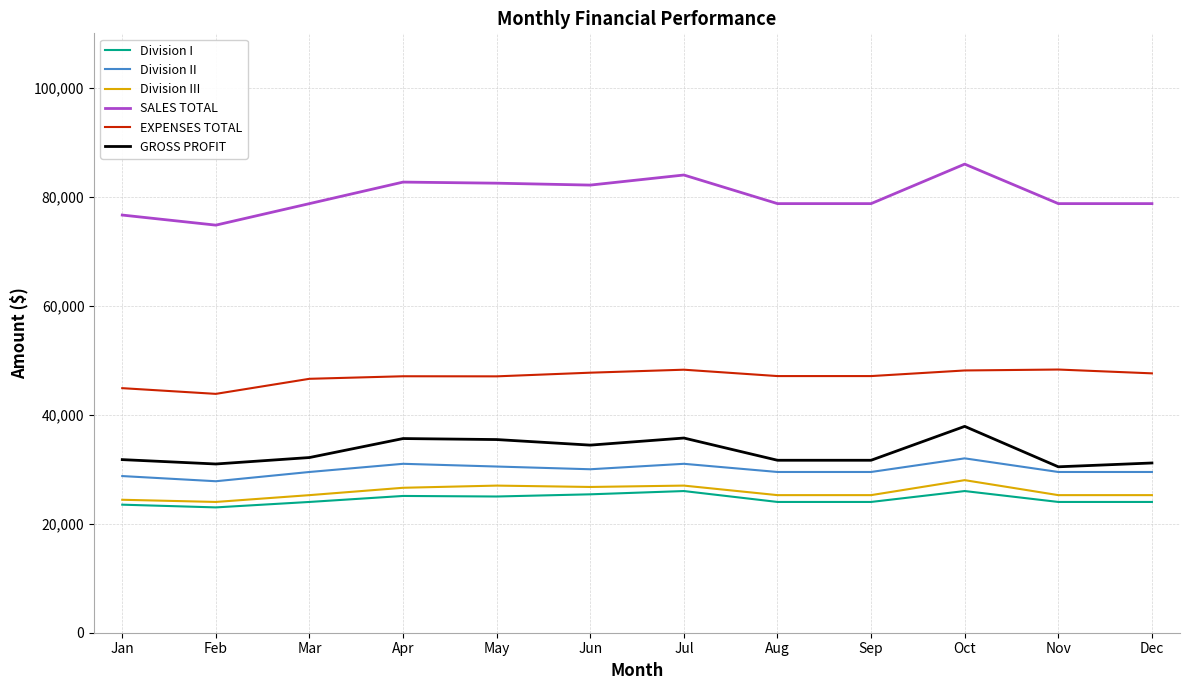

In EXPENSES TOTAL, how many points are higher than both neighbors (excluding endpoints)?

3